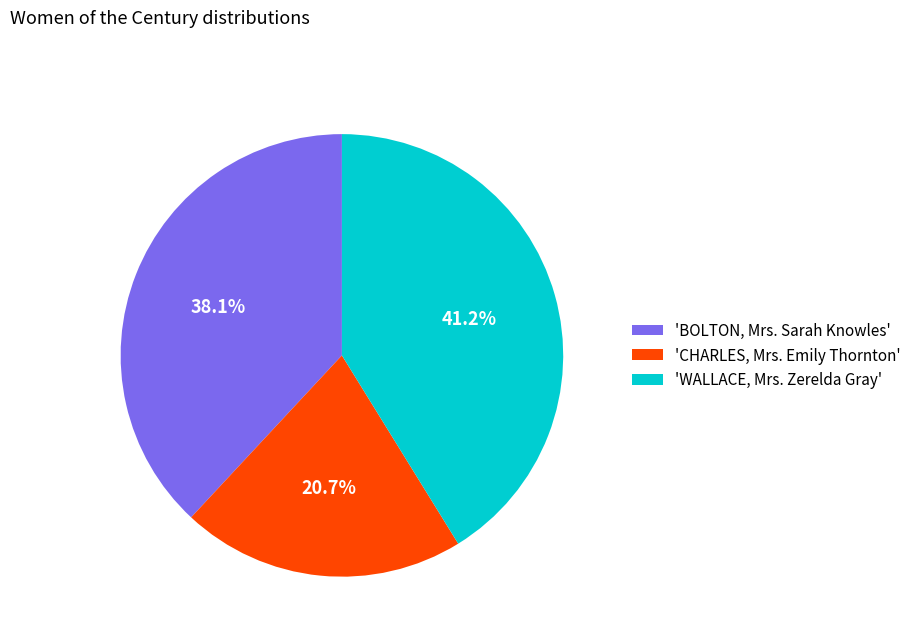

Combined, do 'BOLTON, Mrs. Sarah Knowles' and 'CHARLES, Mrs. Emily Thornton' account for over 50%?

Yes